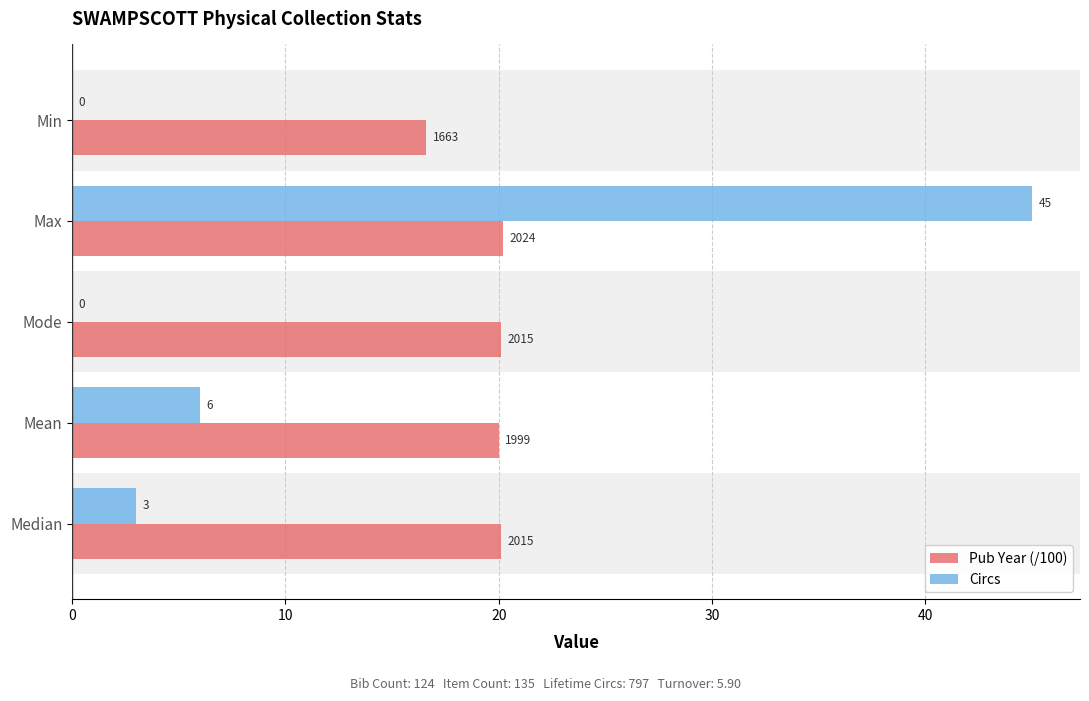

Which label corresponds to the largest value in the chart?

Max